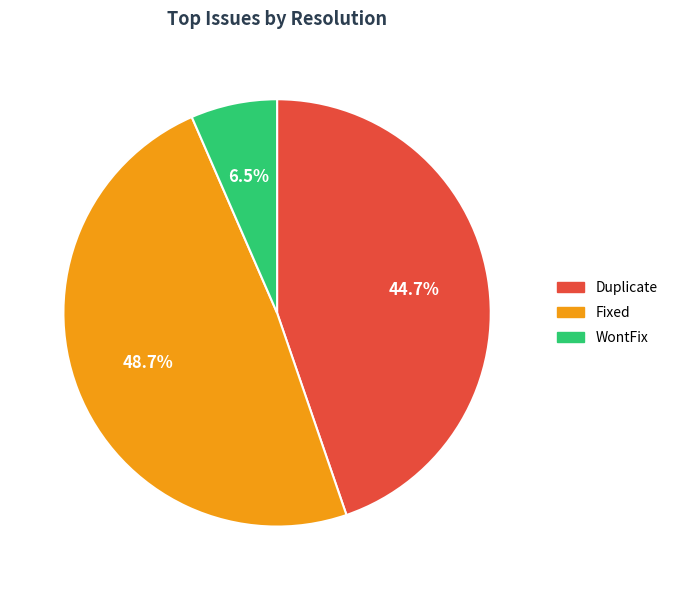

Count the number of slices in the pie.

3